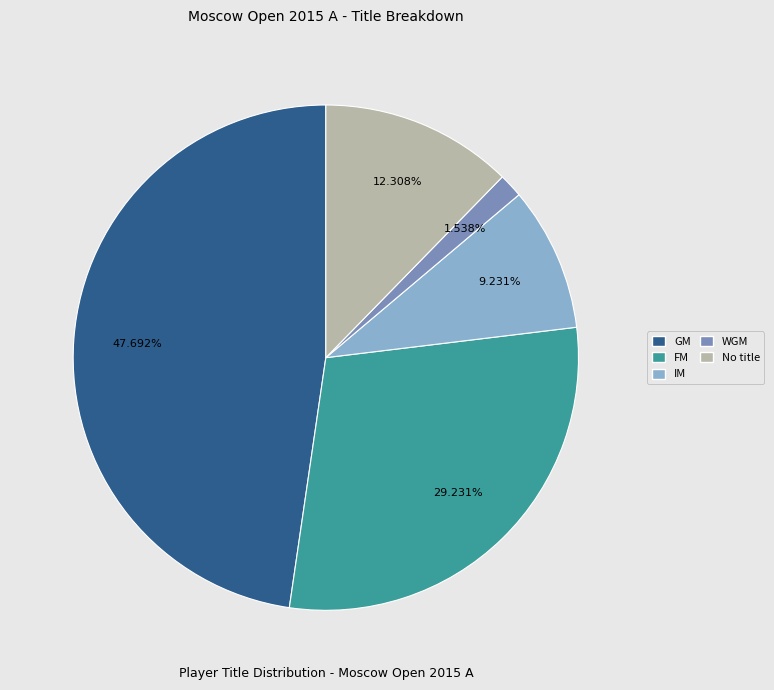

To the nearest percent, what is the difference between the largest and smallest slice percentages?

46%